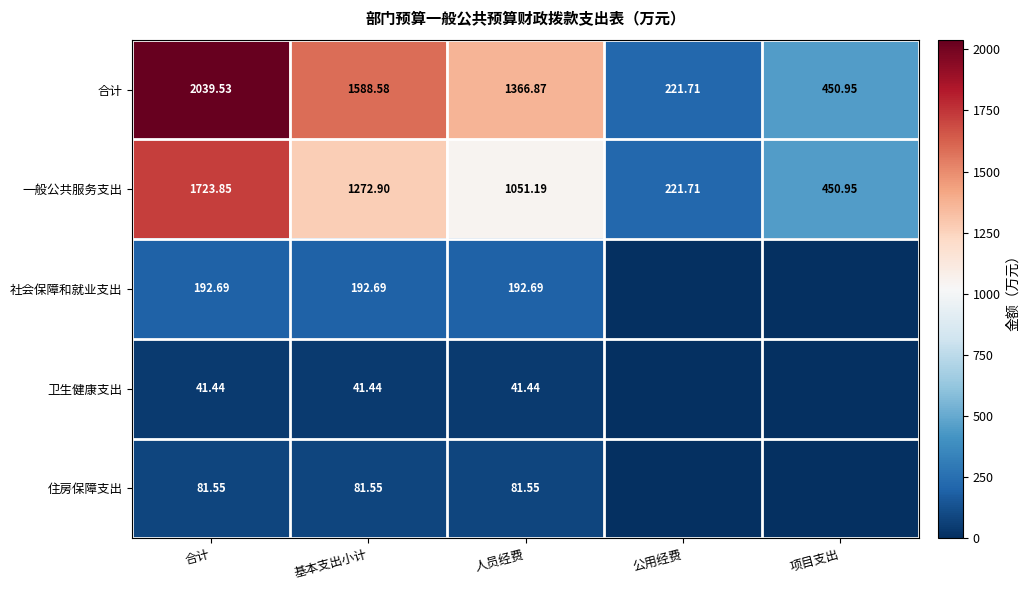

List the labels in order of 合计 value, largest first.

合计, 基本支出小计, 人员经费, 项目支出, 公用经费